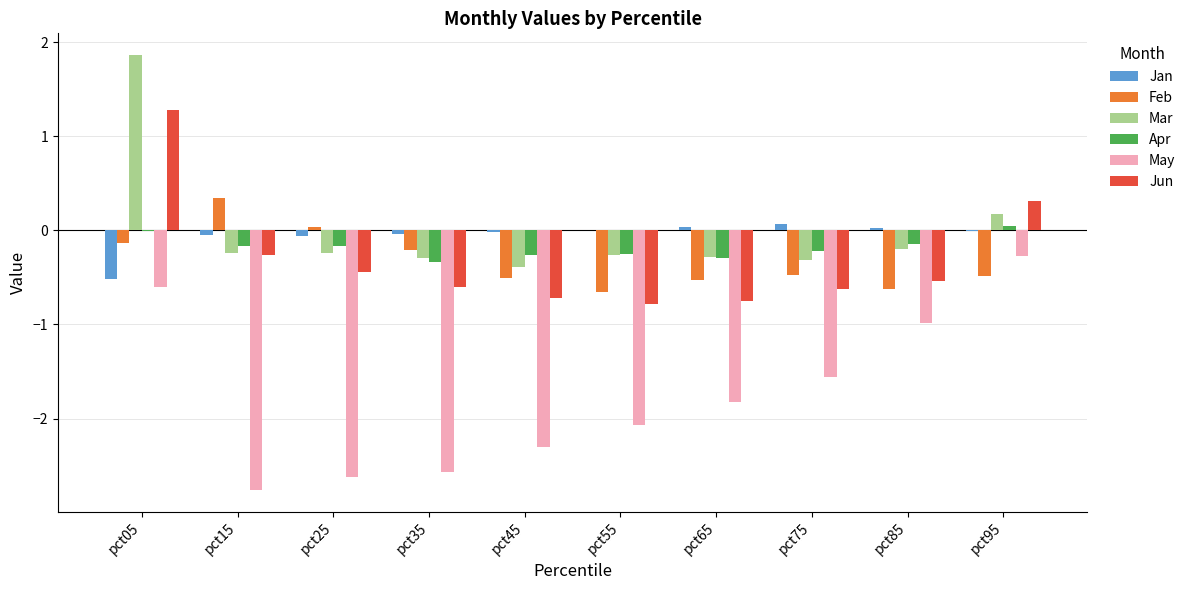

How many data points in Feb are above 0?

2